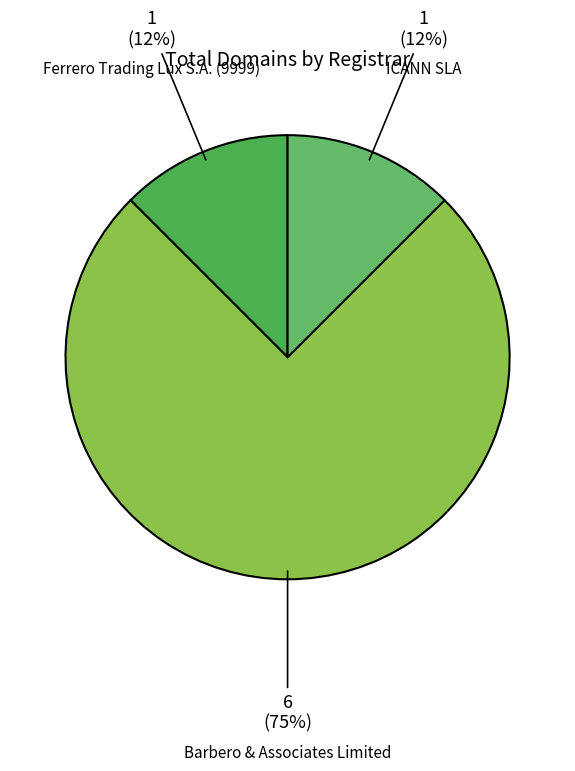

Is there a majority slice in this chart?

Yes